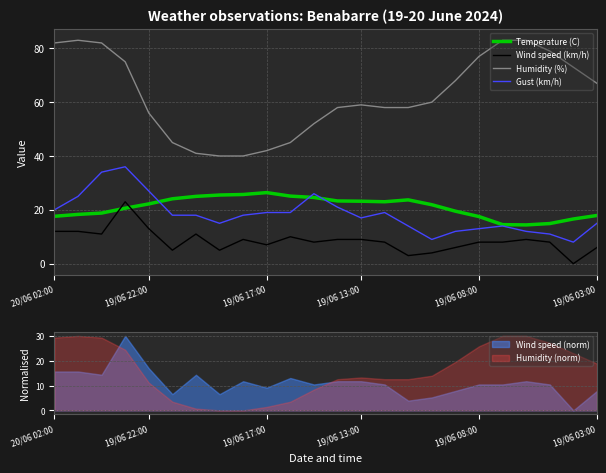

What is the maximum value shown in the chart?

83.0